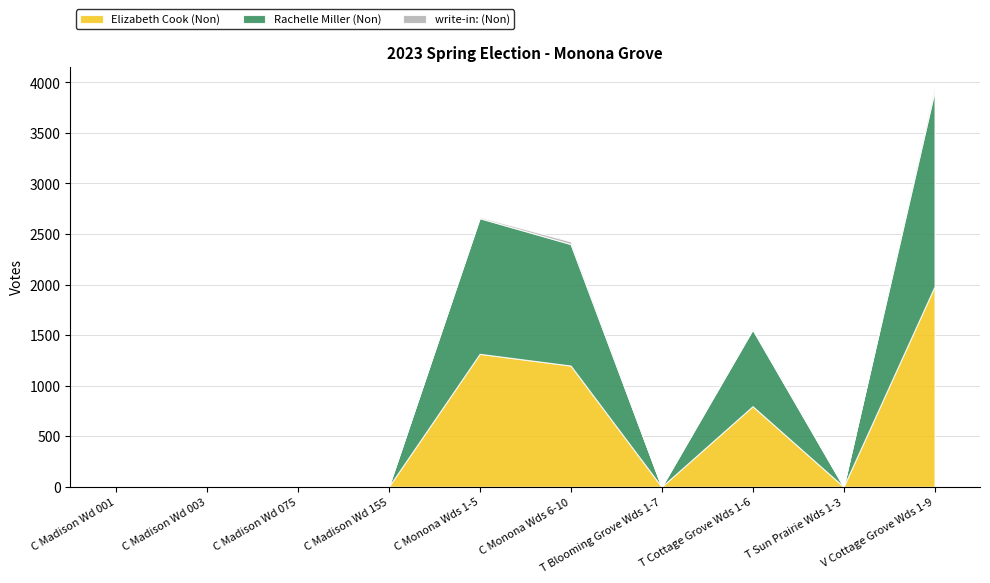

Read the write-in: (Non) value at T Cottage Grove Wds 1-6, to the nearest 10.

10